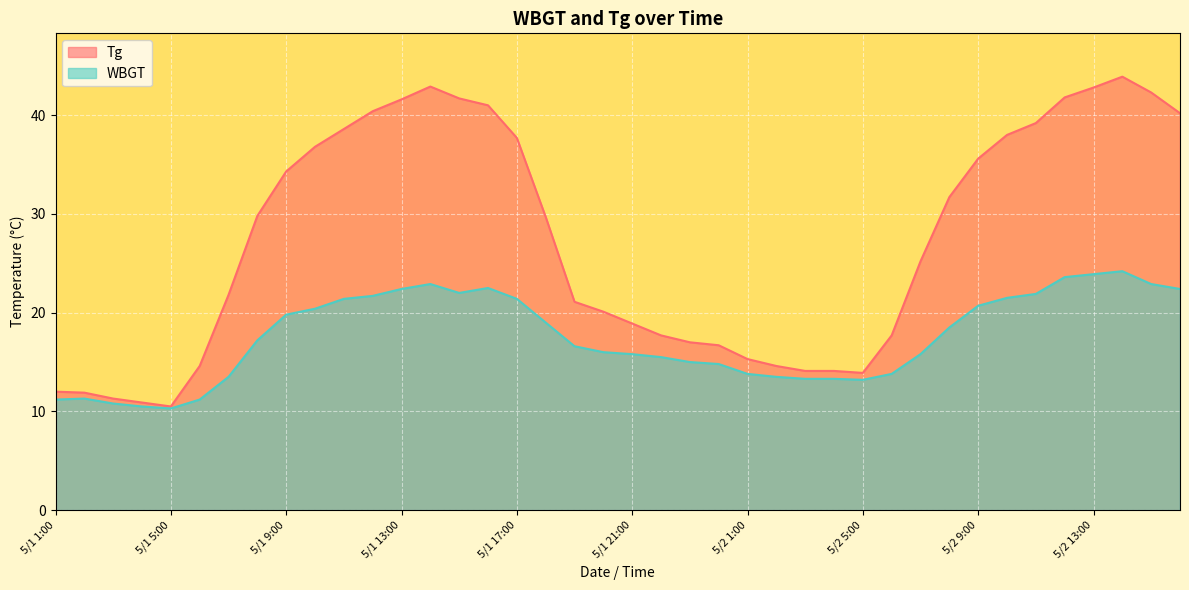

Rank the series at 5/1 23:00 from lowest to highest value.

WBGT, Tg